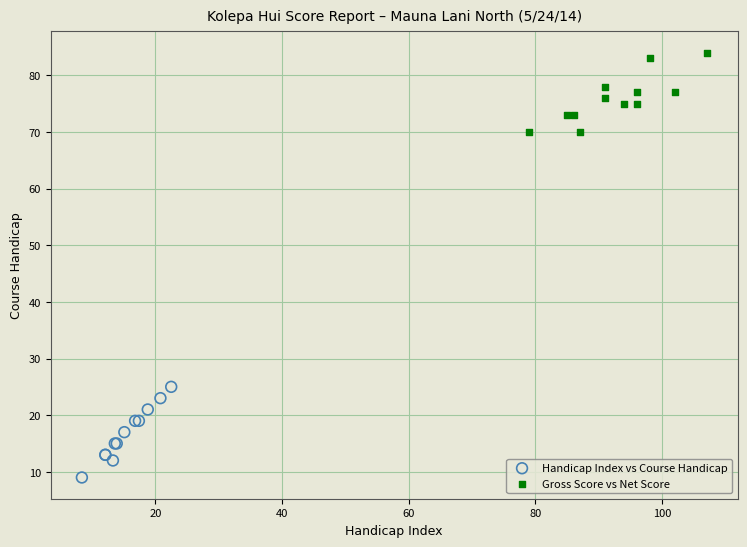

Which series contains the highest Y value?

Gross Score vs Net Score